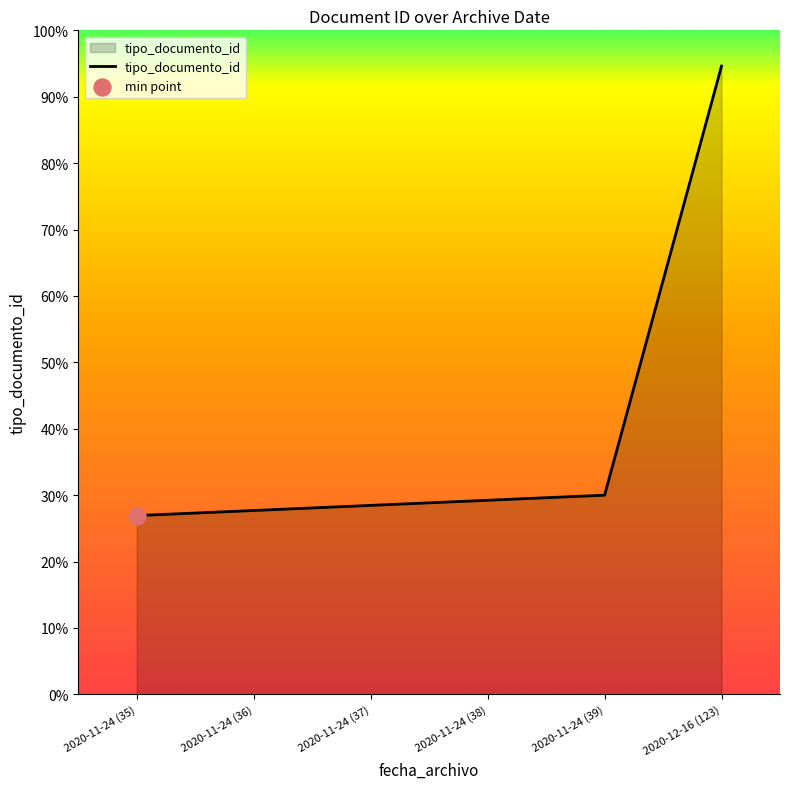

Between 2020-11-24 (38) and 2020-11-24 (35), which is larger?

2020-11-24 (38)